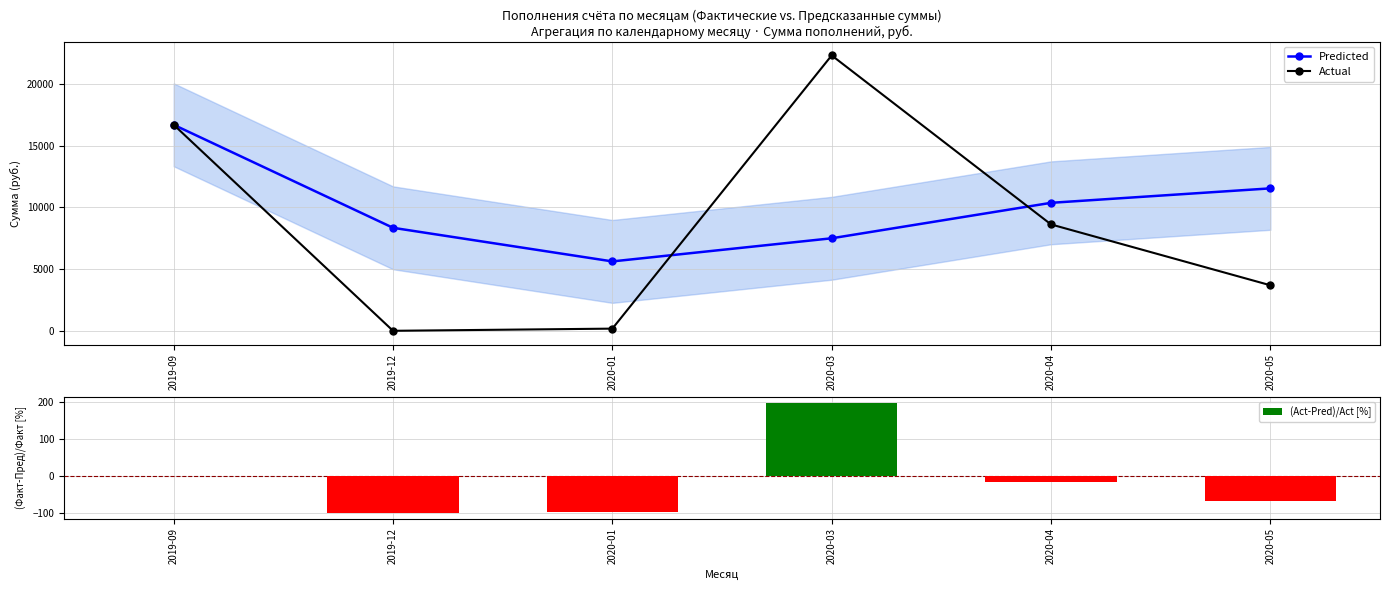

Rank the series at 2020-03 from lowest to highest value.

(Act-Pred)/Act [%], Predicted, Actual